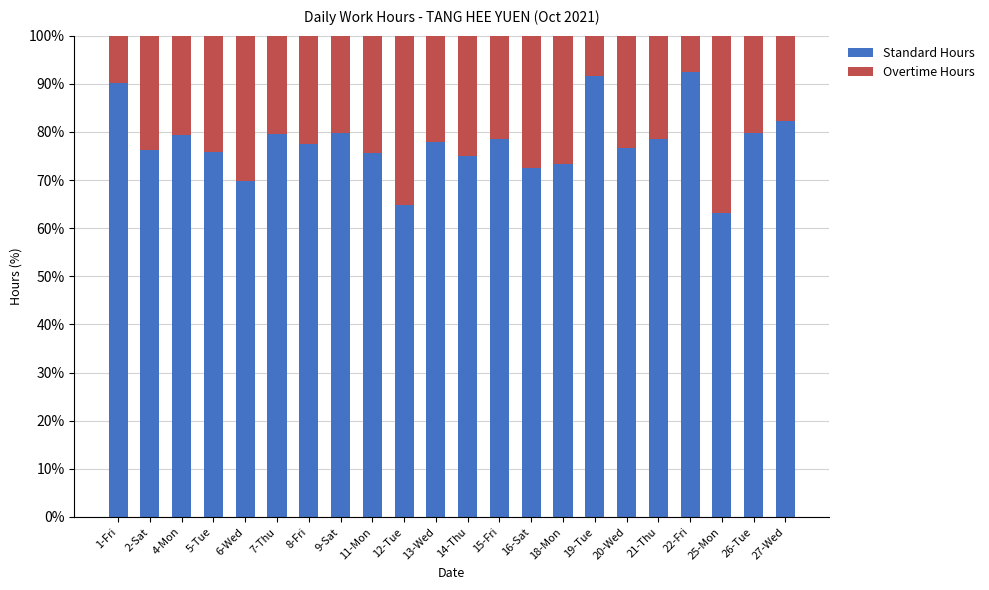

What is the total value across all series at 1-Fri?

100.0